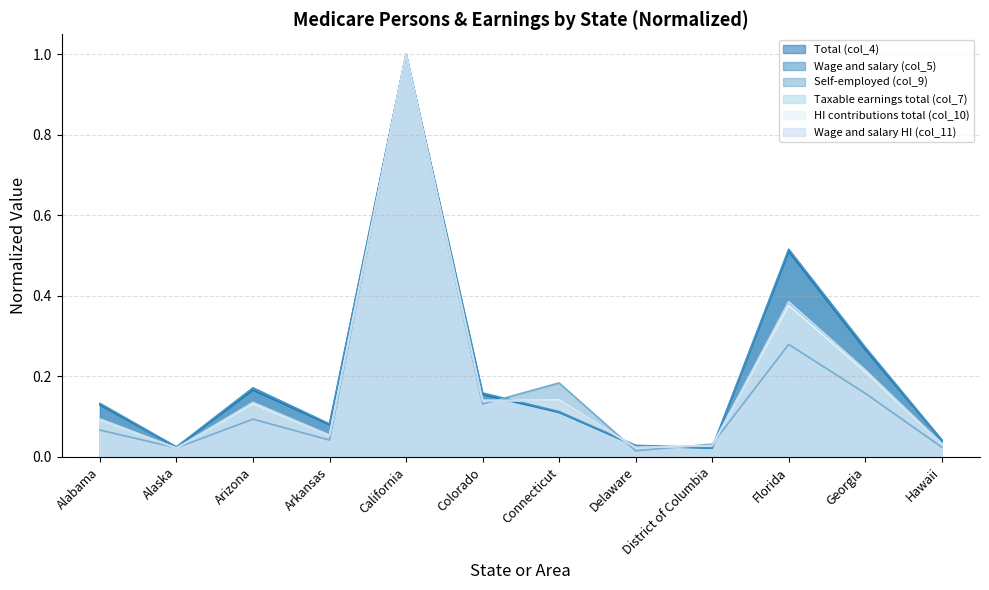

Is it true that Self-employed (col_9) equals 0.1 at Alabama?

True